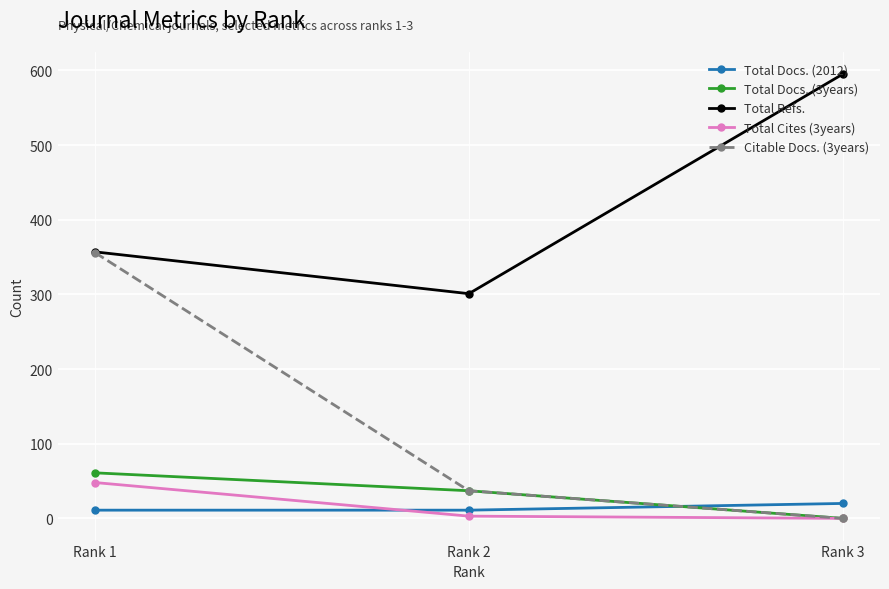

Which series has the widest spread of values?

Citable Docs. (3years)